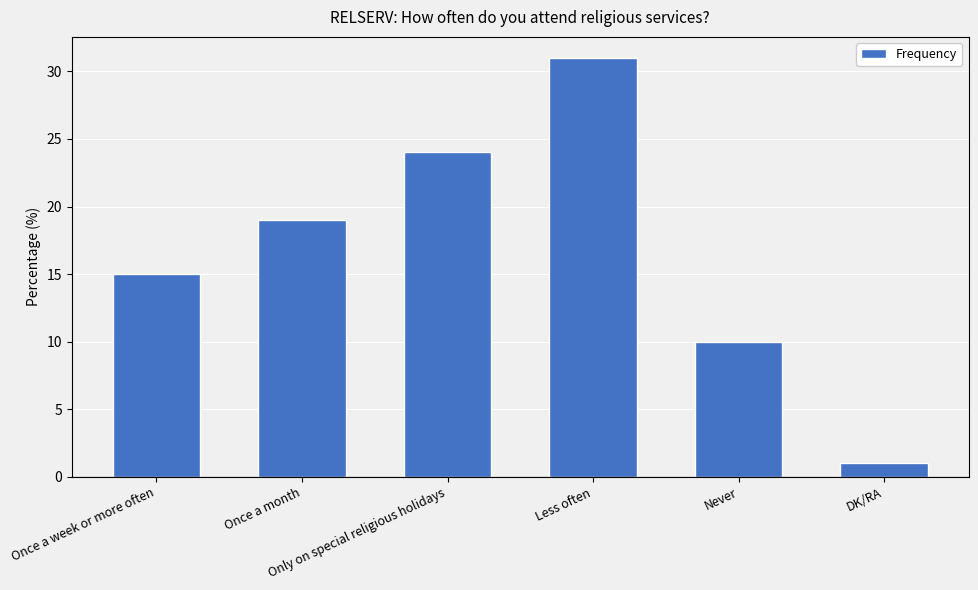

What is the maximum value shown in the chart?

31